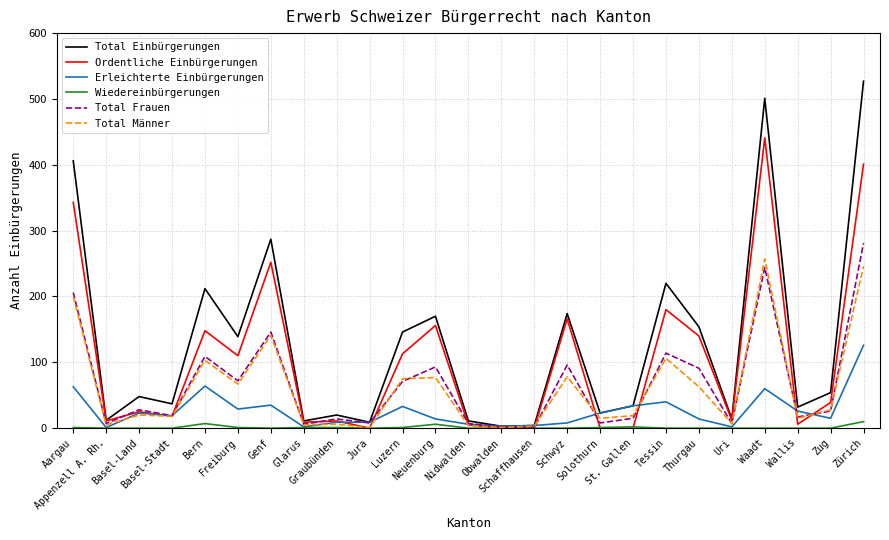

List the series in order of their peak value, highest first.

Total Einbürgerungen, Ordentliche Einbürgerungen, Total Frauen, Total Männer, Erleichterte Einbürgerungen, Wiedereinbürgerungen